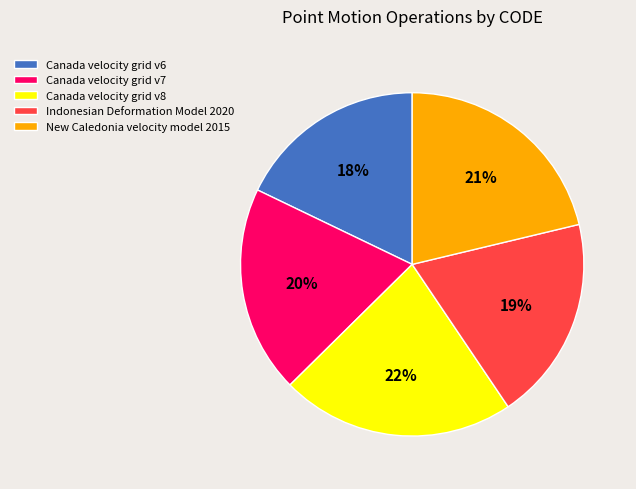

How many slices are in this pie chart?

5